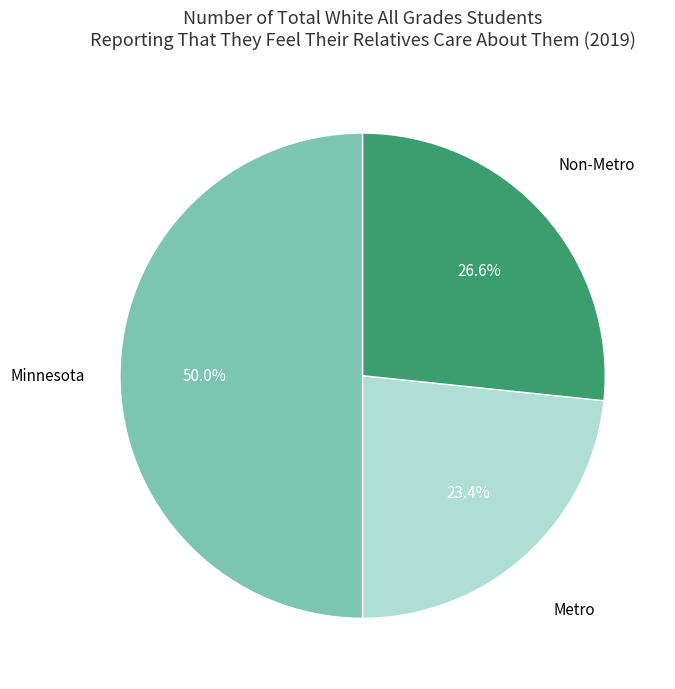

To the nearest percent, what is the combined percentage of Non-Metro and Minnesota?

77%